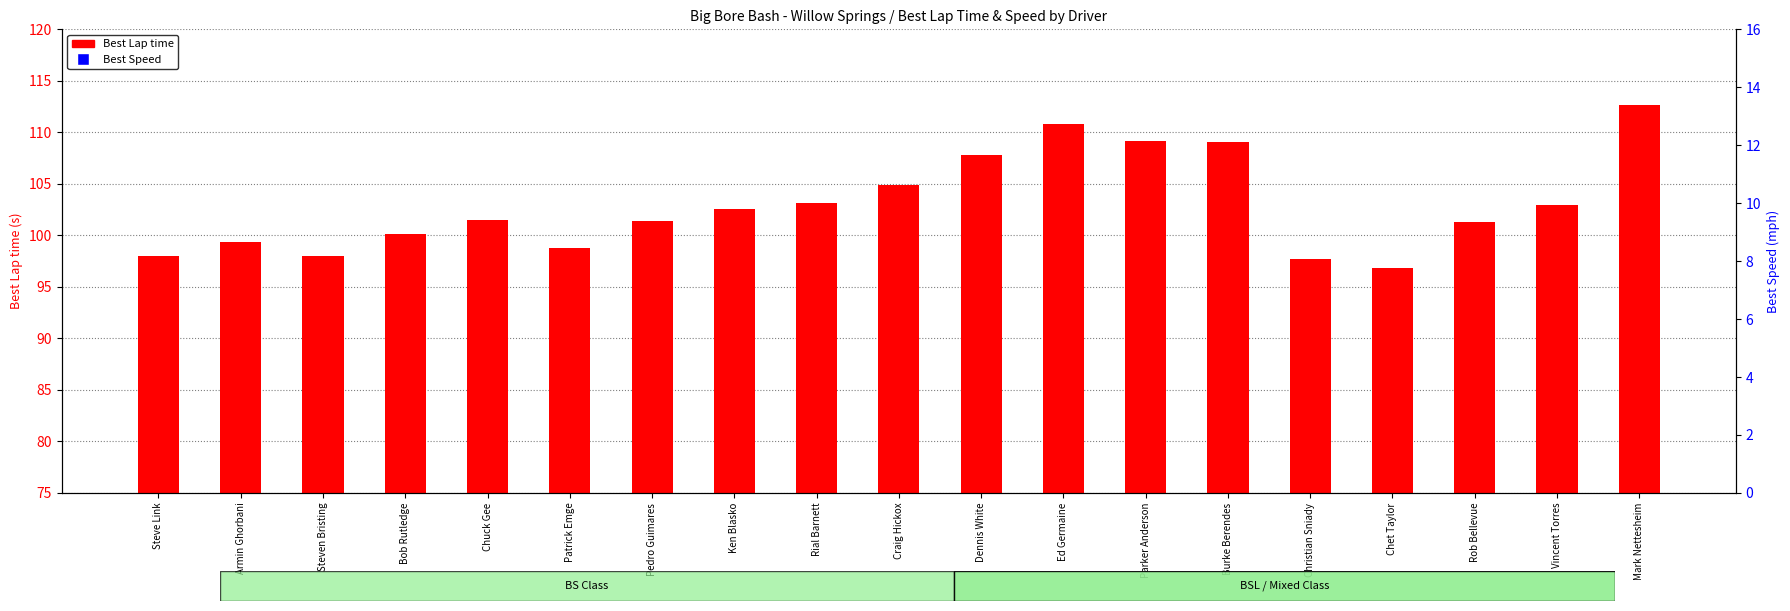

Which series has the largest total across all categories?

Best Lap time